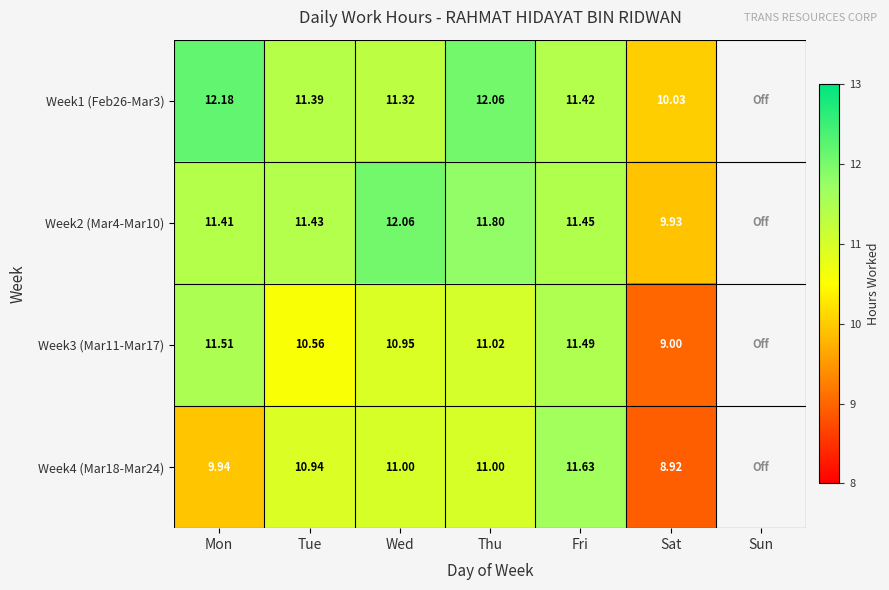

What is the sum of the Week3 (Mar11-Mar17) values at Wed and Fri?

22.4